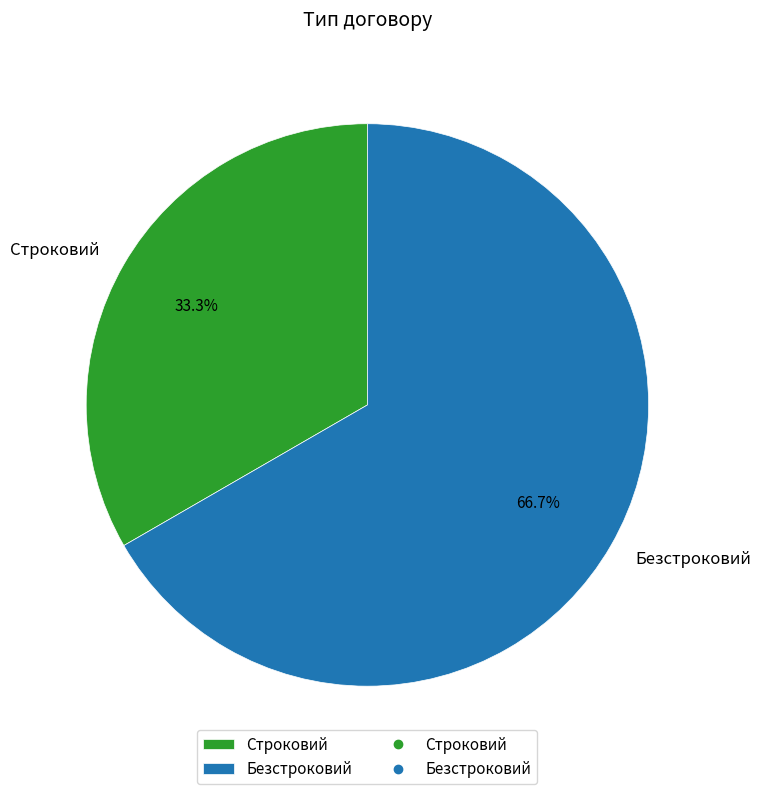

Between Строковий and Безстроковий, which is larger?

Безстроковий